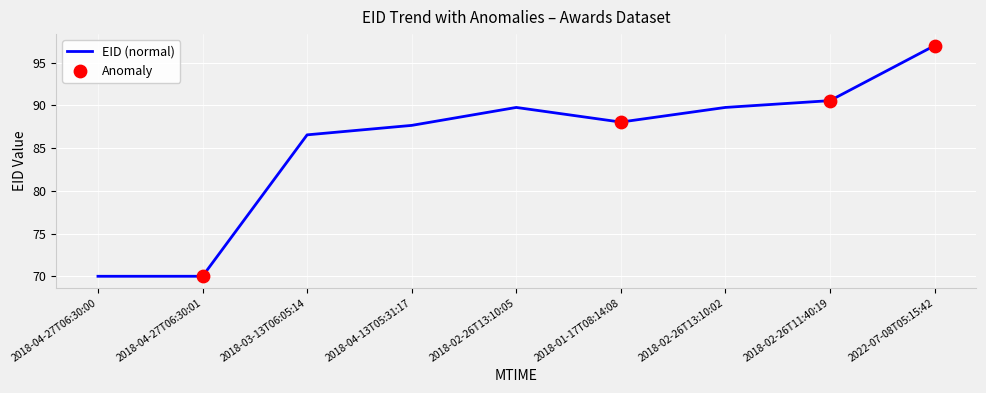

Approximately how many times larger is the value at 2018-04-27T06:30:00 compared to 2018-04-27T06:30:01?

1.0